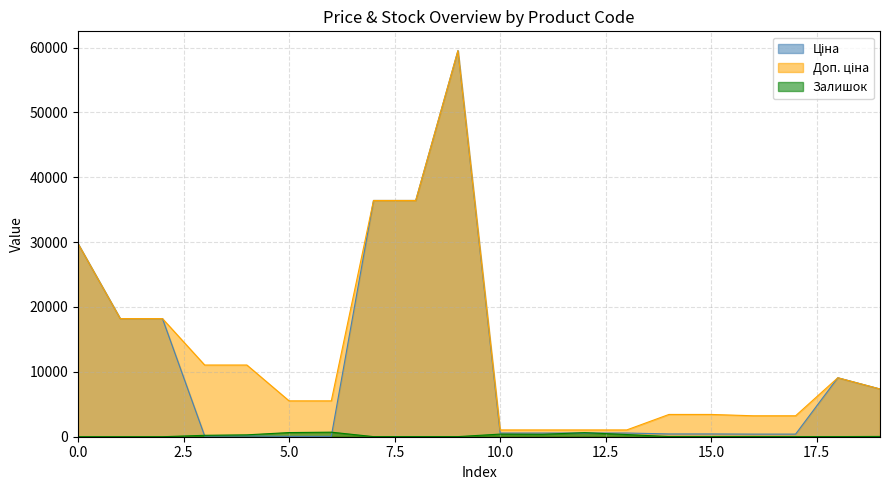

Reading left to right, extract all data points from this chart.

Ціна: 29761.5	18212.0	18212.0	110.5	110.5	55.3	55.3	36424.0	36424.0	59523.0	571.6	571.6	571.6	571.6	429.3	429.3	403.6	403.6	9092.0	7360.2
Доп. ціна: 29761.5	18212.0	18212.0	11055.0	11055.0	5528.0	5528.0	36424.0	36424.0	59523.0	1048.0	1048.0	1048.0	1048.0	3434.6	3434.6	3228.8	3228.8	9092.0	7360.2
Залишок: 0.0	0.0	0.0	218.0	290.0	640.0	702.0	14.0	23.0	16.0	405.0	374.0	626.0	337.0	22.0	13.0	30.0	10.0	20.0	42.0